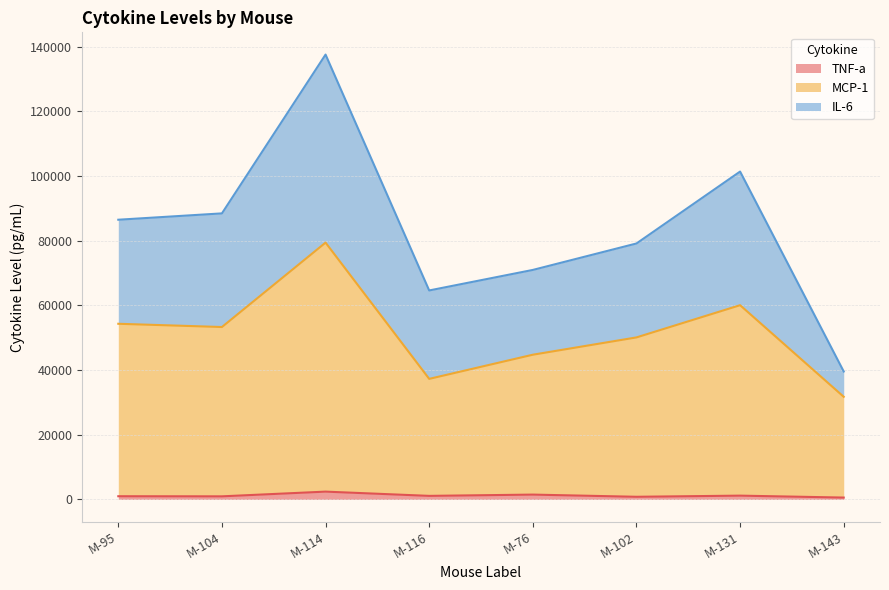

Reading right to left, list all the values displayed in this chart.

TNF-a: 586.9	1182.4	828.9	1504.9	1110.5	2425.3	966.5	1000.9
MCP-1: 31738.8	60051.4	50091.7	44744.4	37277.8	79394.8	53303.9	54306.8
IL-6: 39557.5	101357.9	79128.0	70952.4	64608.7	137519.9	88430.7	86469.5